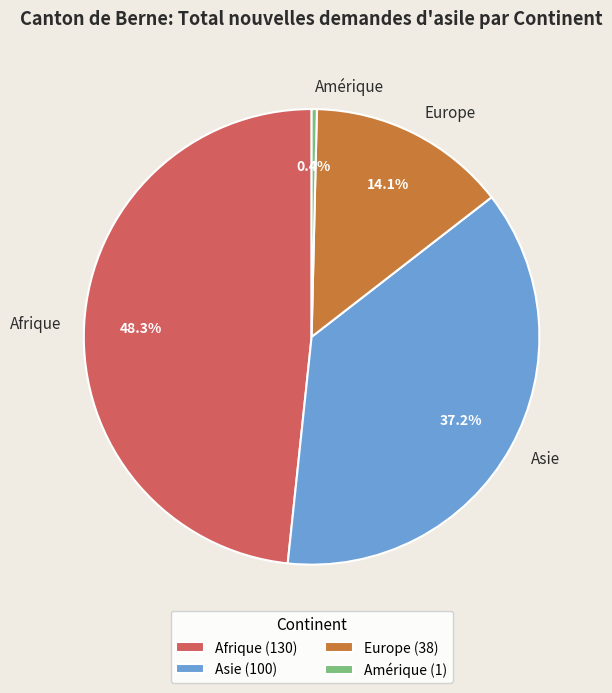

Between Europe and Amérique, which is larger?

Europe